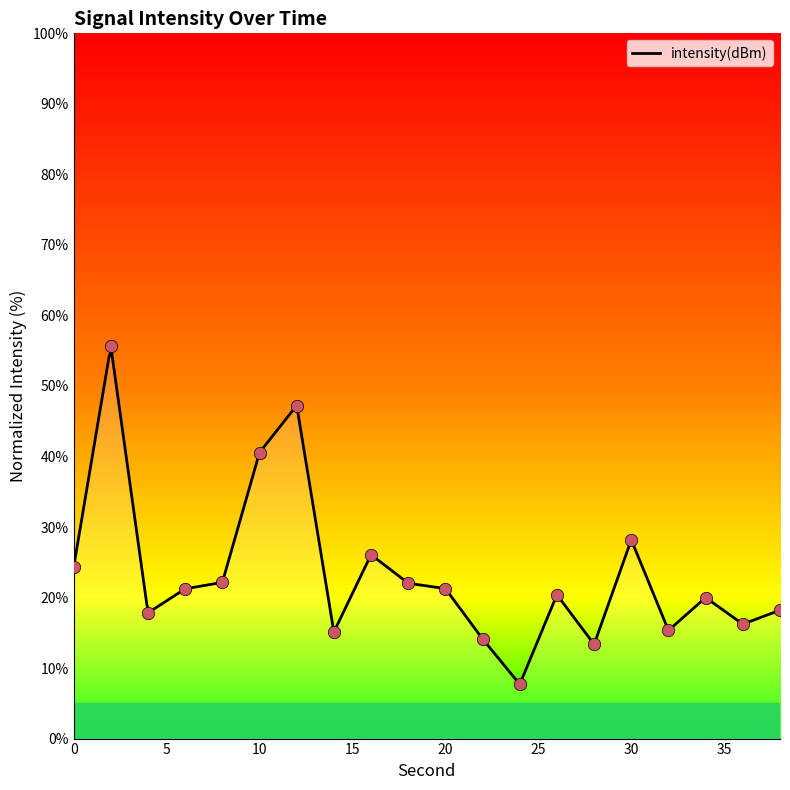

What is the change in value from 28 to 30?

+14.8